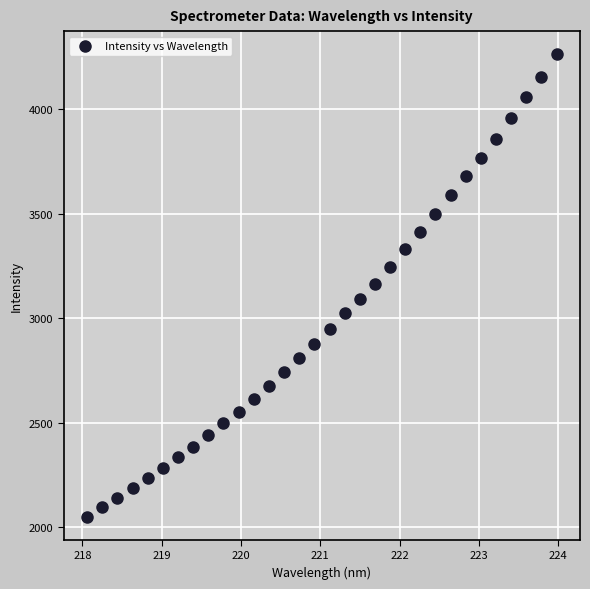

What is the range of X values (max minus min)?

5.9